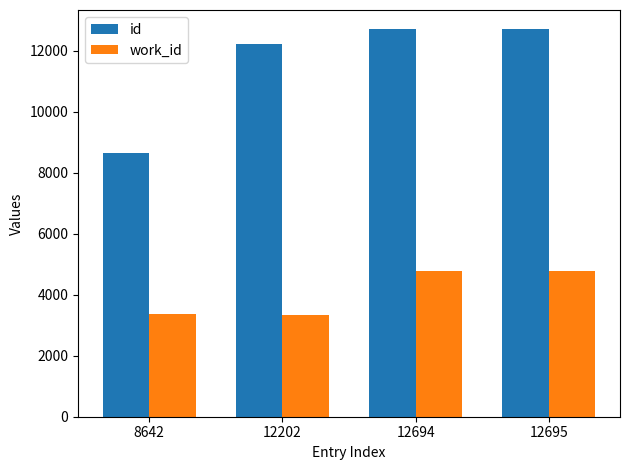

What is the value of the work_id bar at the 4th from the left?

4780